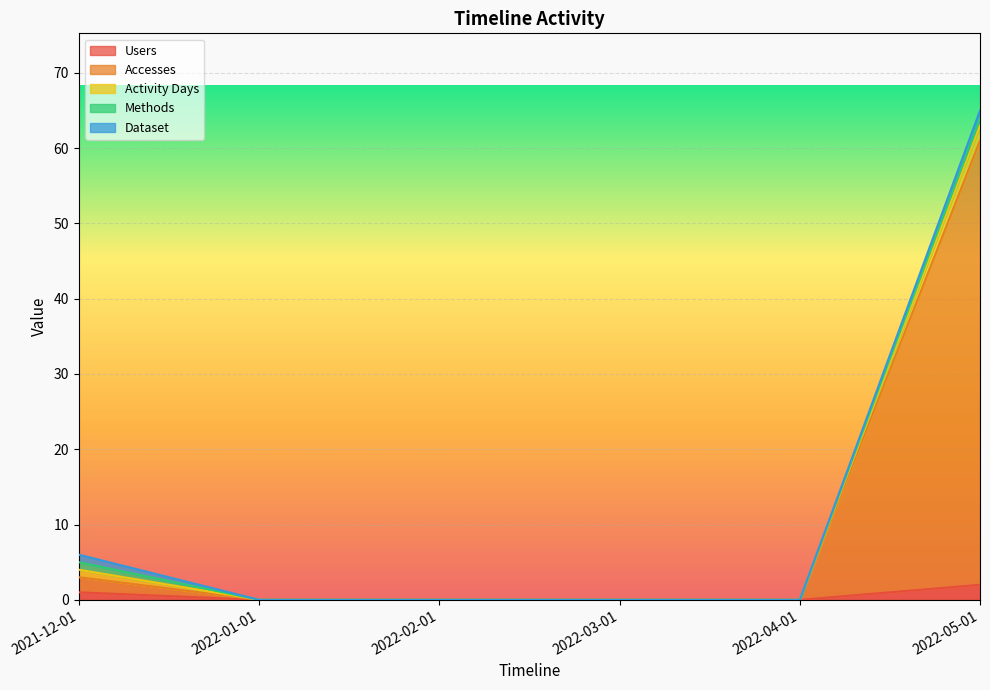

True or false: Activity Days and Accesses cross at least once.

False